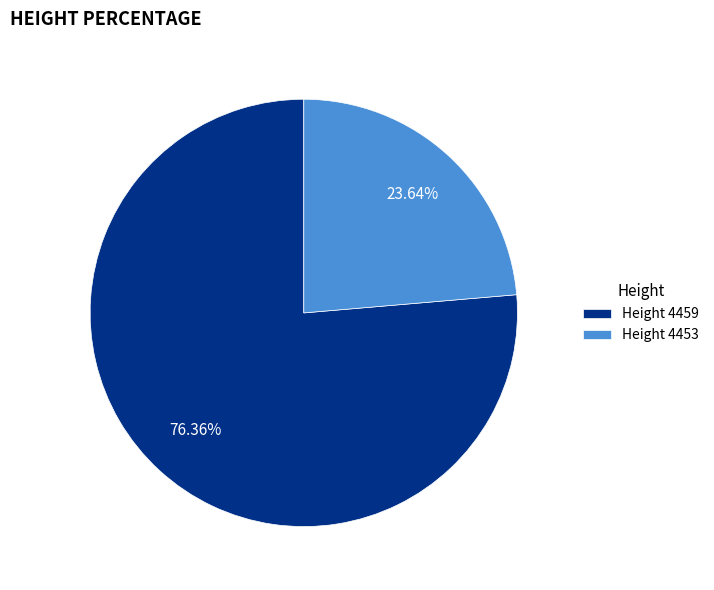

Is the sum of Height 4453 and Height 4459 greater than half?

Yes